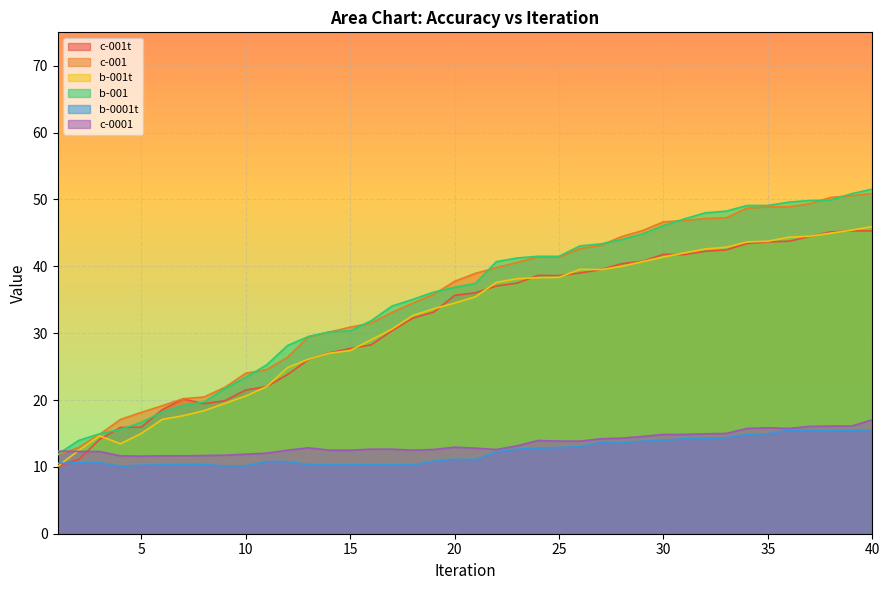

What is the highest value of the b-0001t series?

15.6